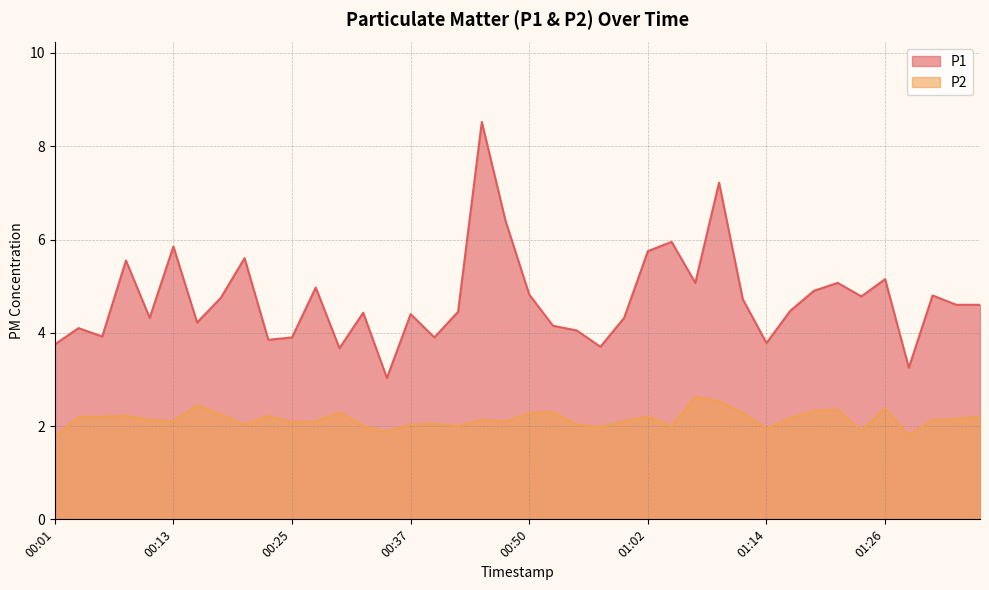

True or false: P2 has more than 2 interior local peaks.

True